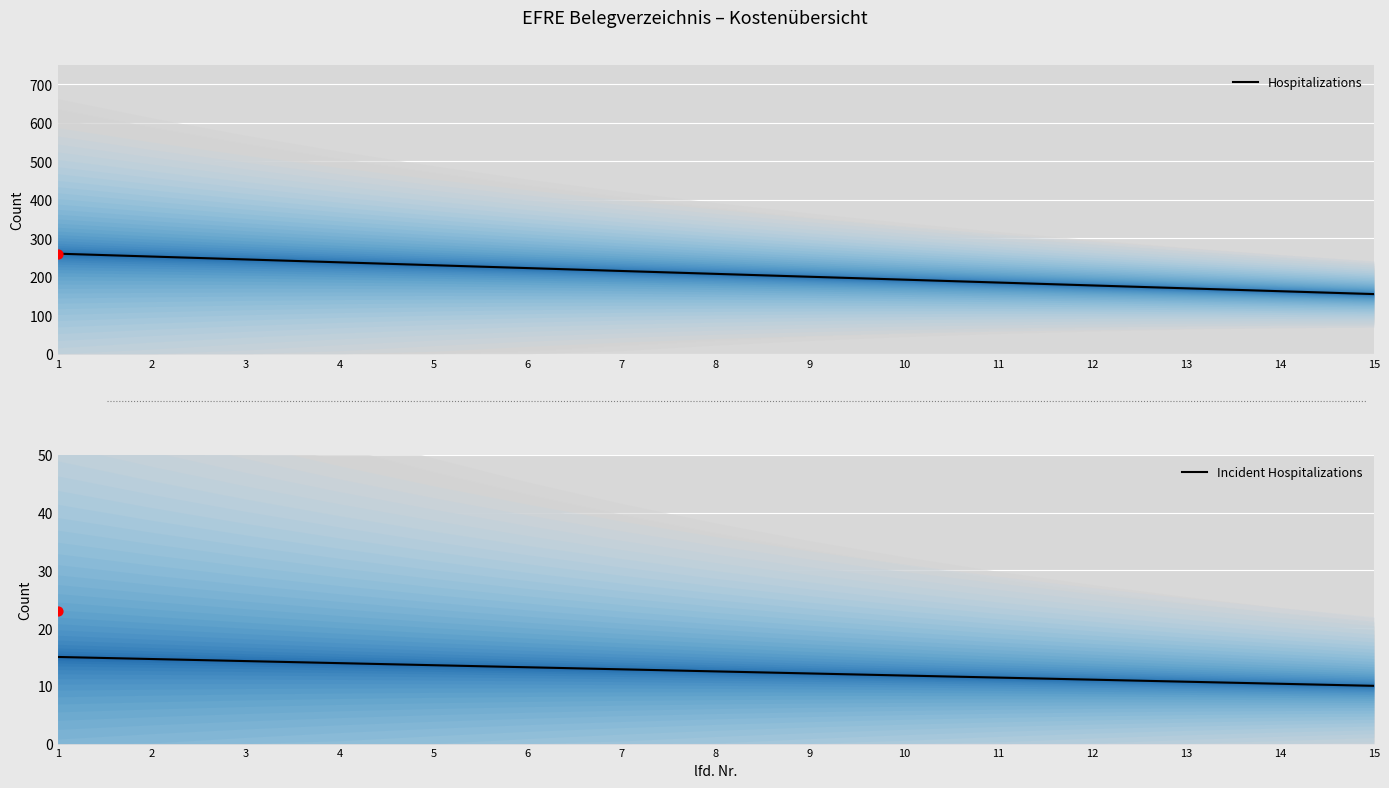

Which series contains the lowest Y value?

Incident Hospitalizations